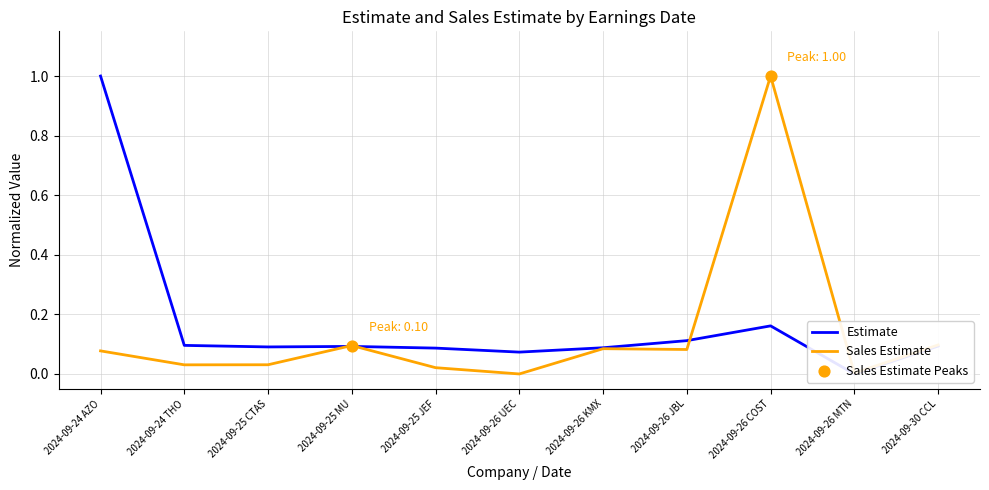

Which series has the largest total across all categories?

Estimate